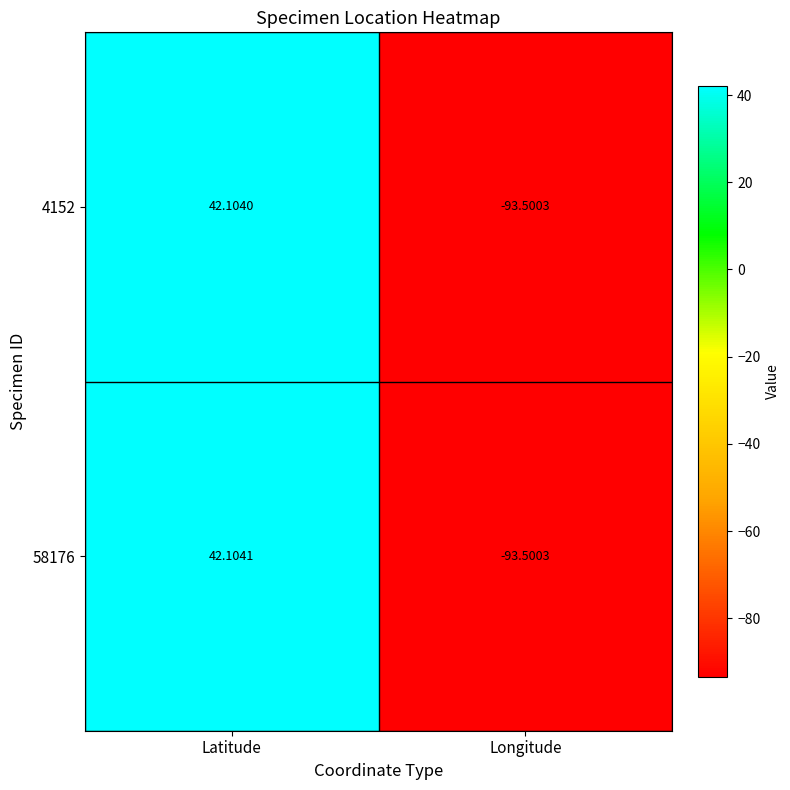

At which category is the sum across all series the highest?

Latitude